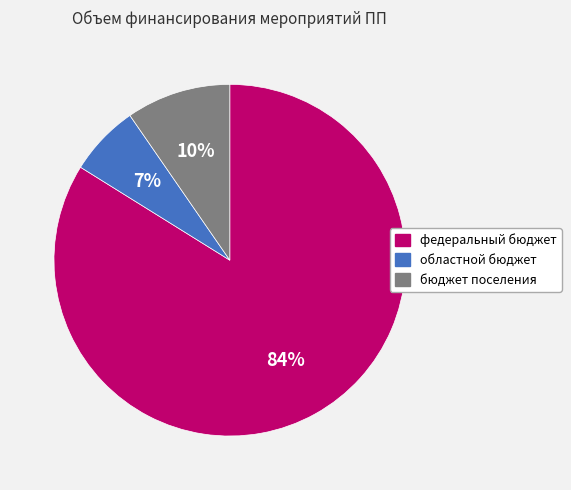

The федеральный бюджет slice represents 84% of the pie. True or false?

True